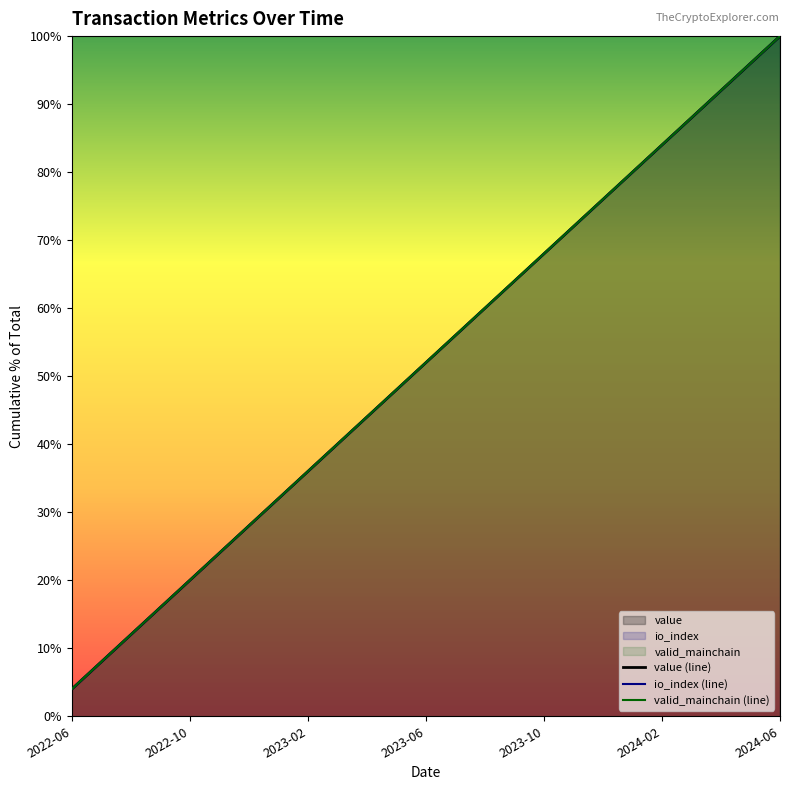

The value of value (line) at 9 is 40.0. True or false?

True